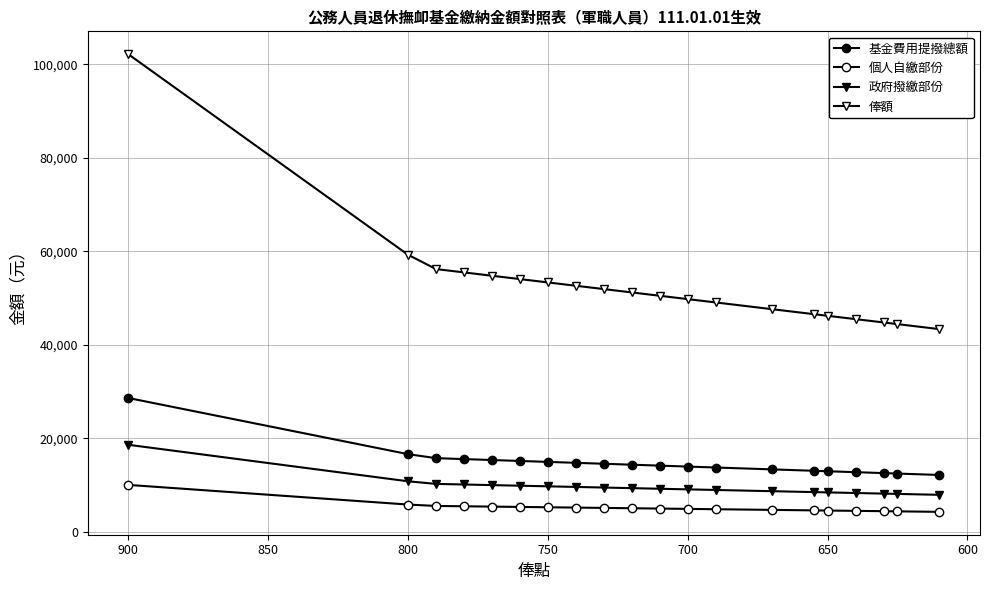

How many values in the 俸額 series are below 51190?

10